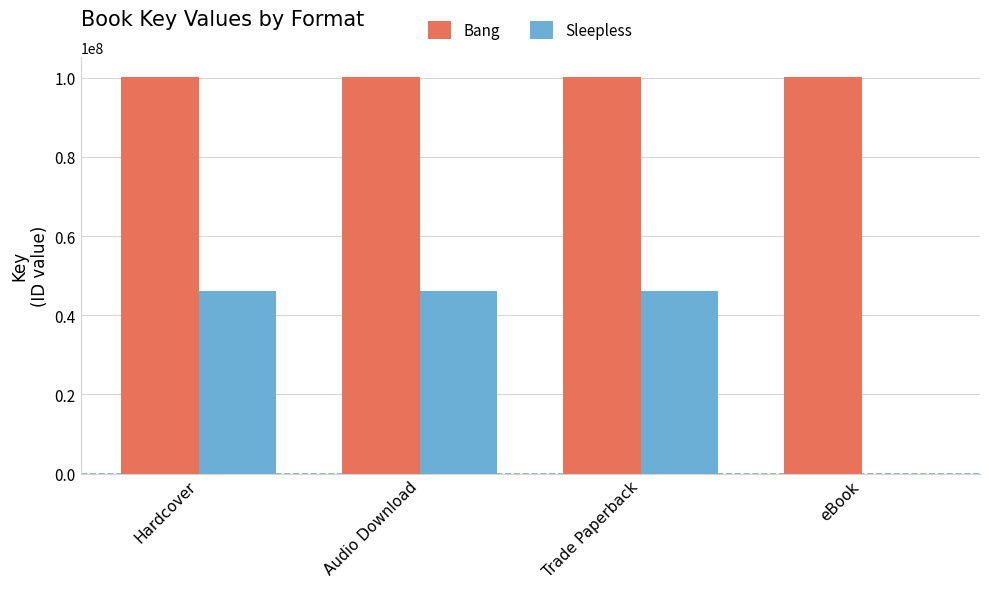

Which series changed the most between Hardcover and eBook?

Sleepless